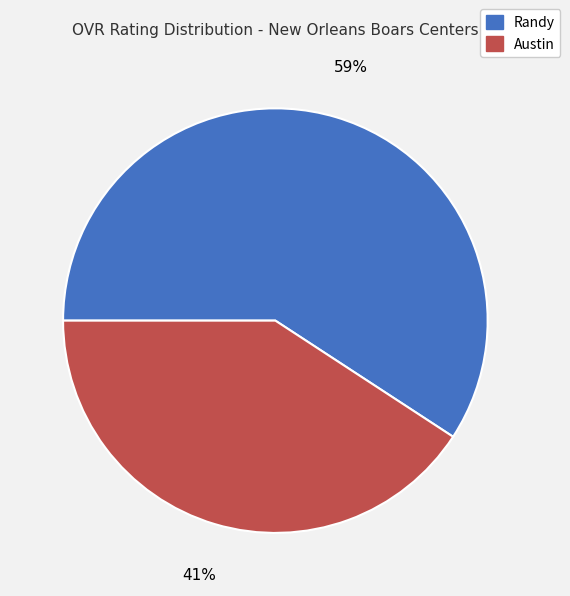

Is there any slice that represents more than half of the pie?

Yes